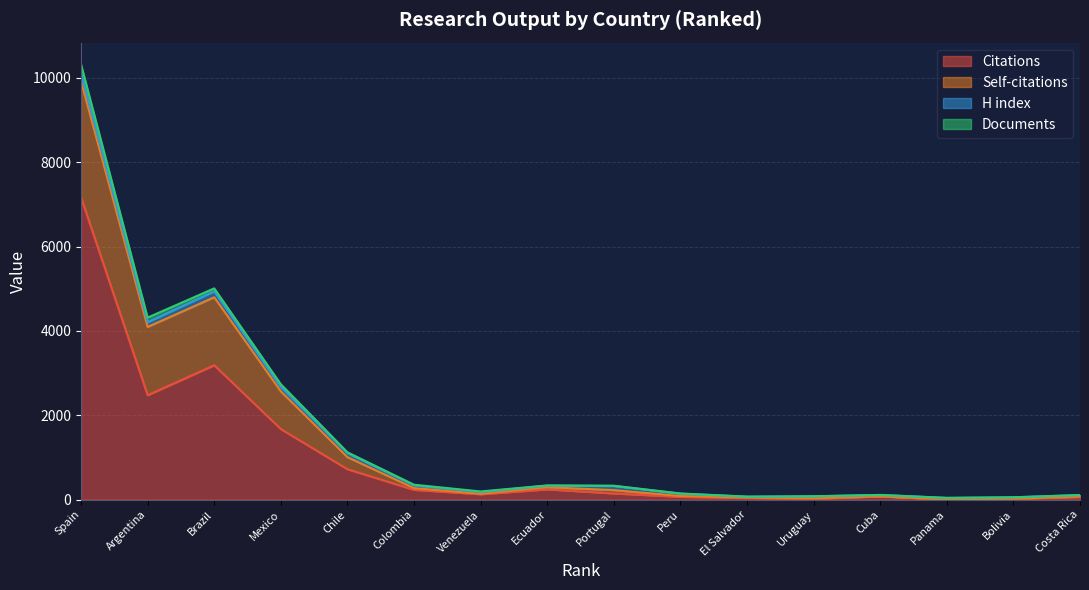

The value of Self-citations at Ecuador is 485. True or false?

False